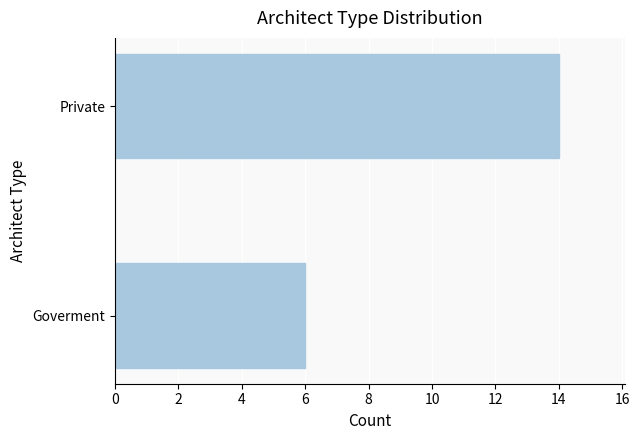

How many data points does each series have?

2